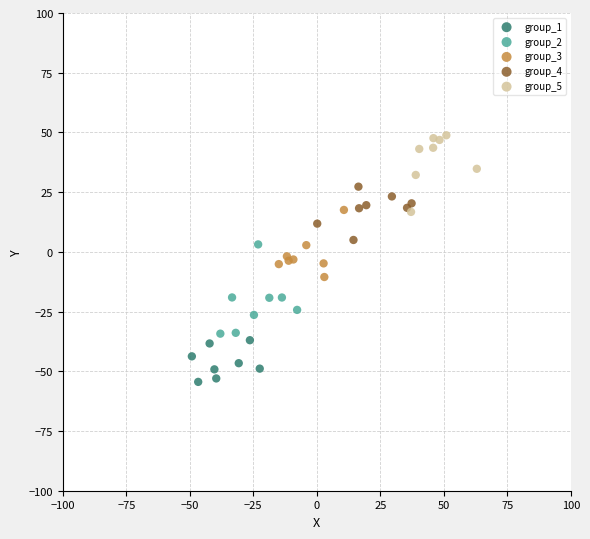

Which series contains the highest Y value?

group_5